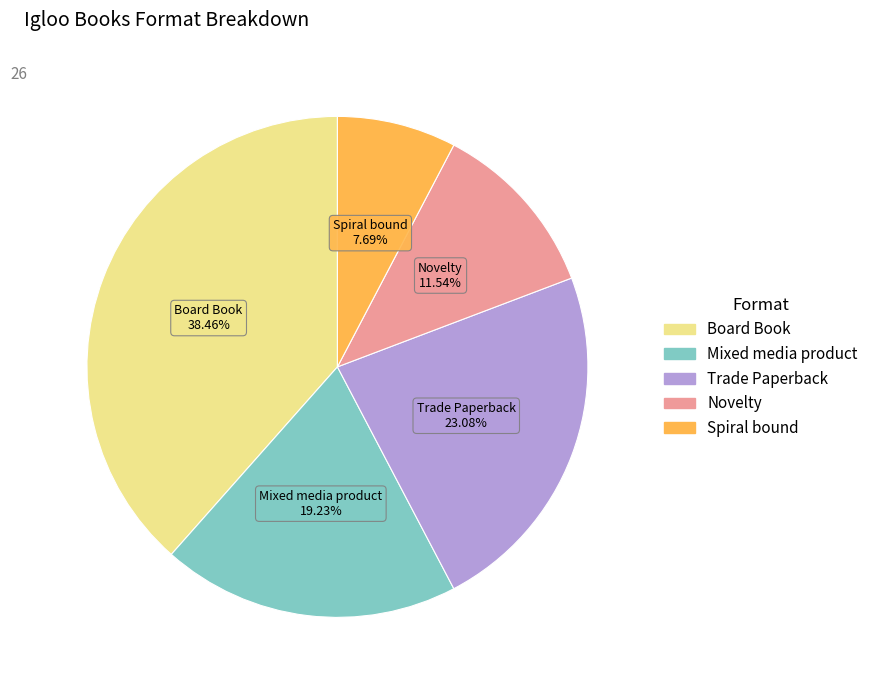

Approximately how many times larger is the value at Novelty compared to Mixed media product?

0.6